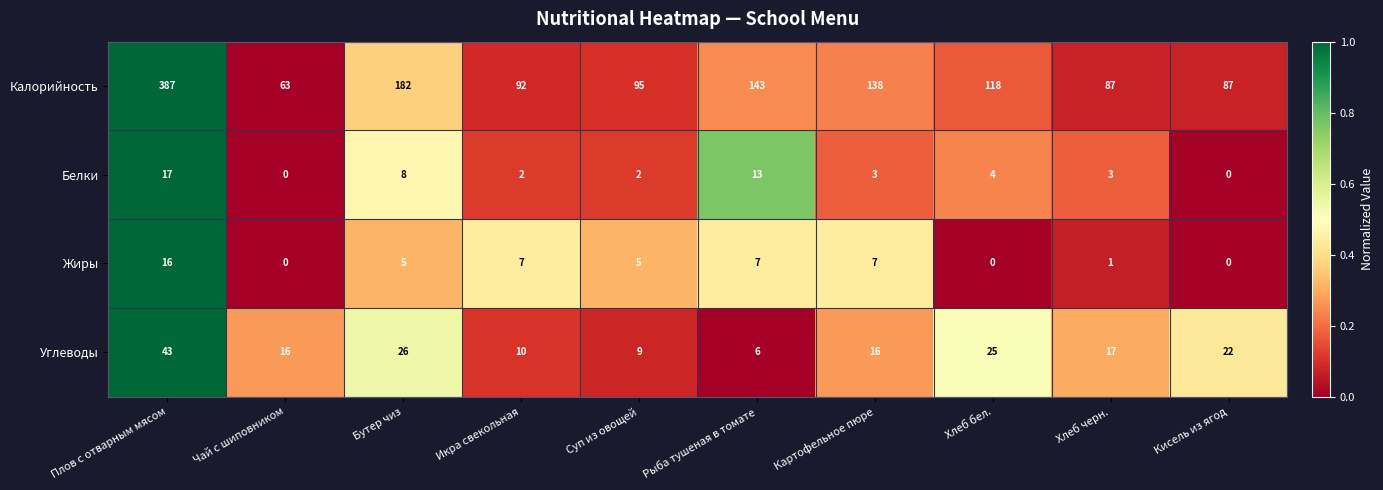

Rank the series at Суп из овощей from highest to lowest value.

Калорийность, Углеводы, Жиры, Белки